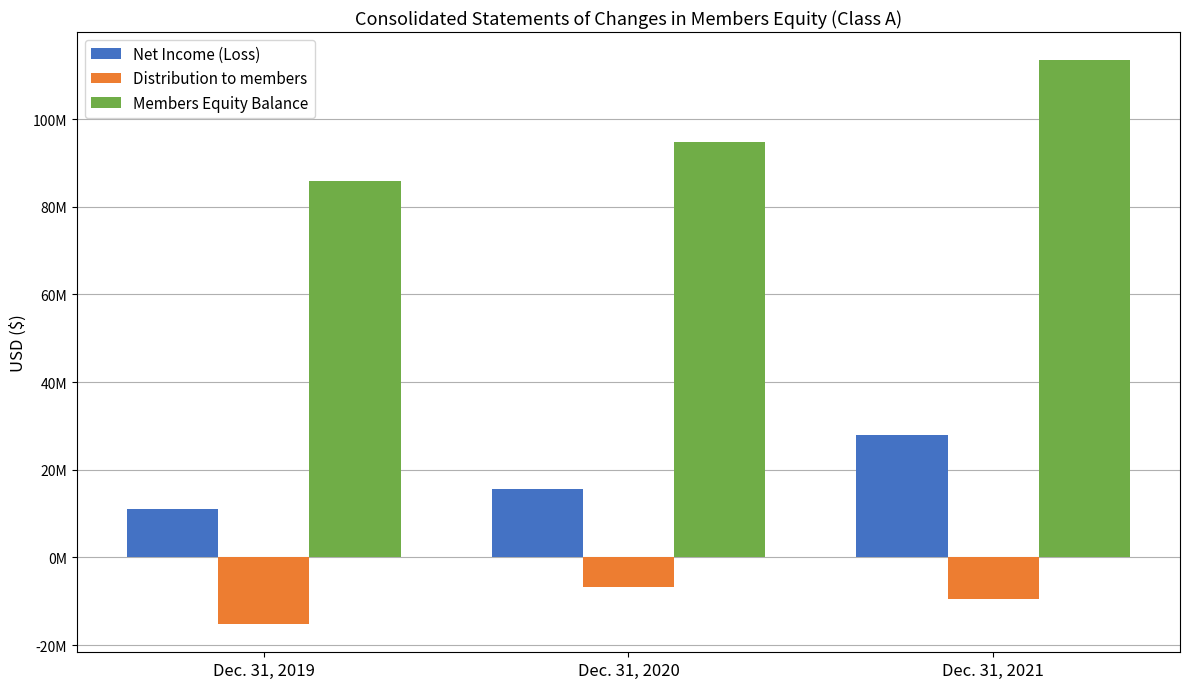

What is the difference between the maximum and minimum values in the Members Equity Balance series?

27467572